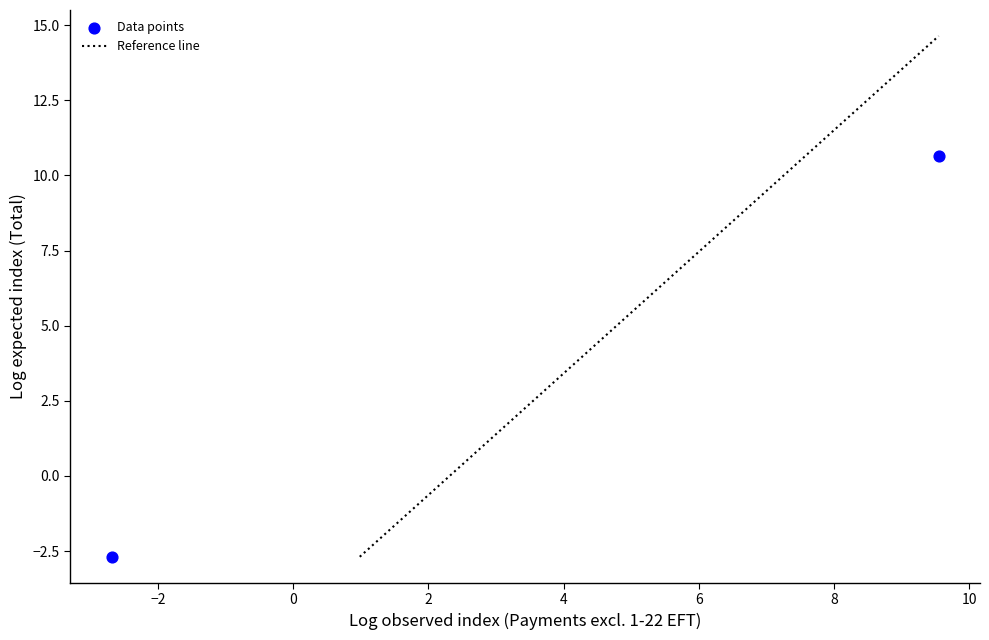

What is the average X value?

3.4